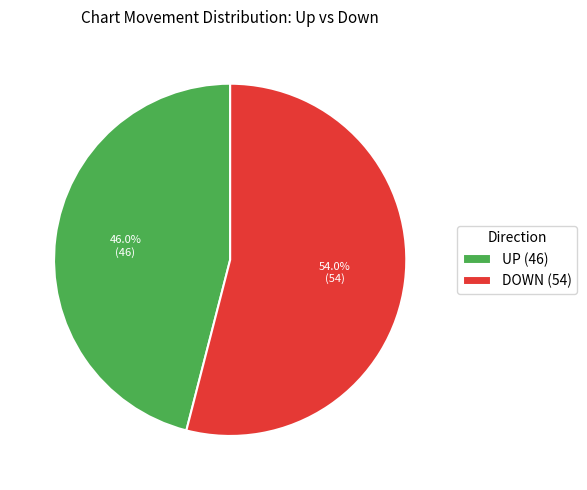

Between UP (46) and DOWN (54), which is larger?

DOWN (54)